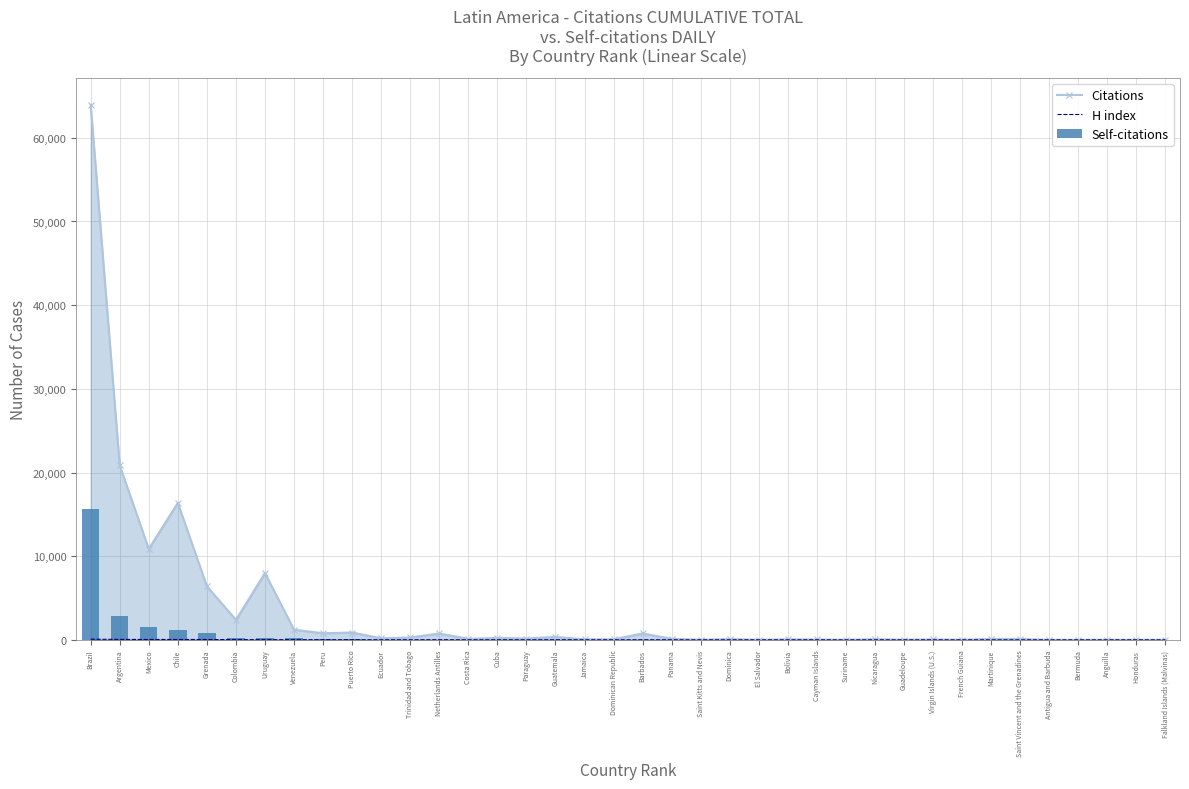

Is it true that H index equals 3 at Bolivia?

True